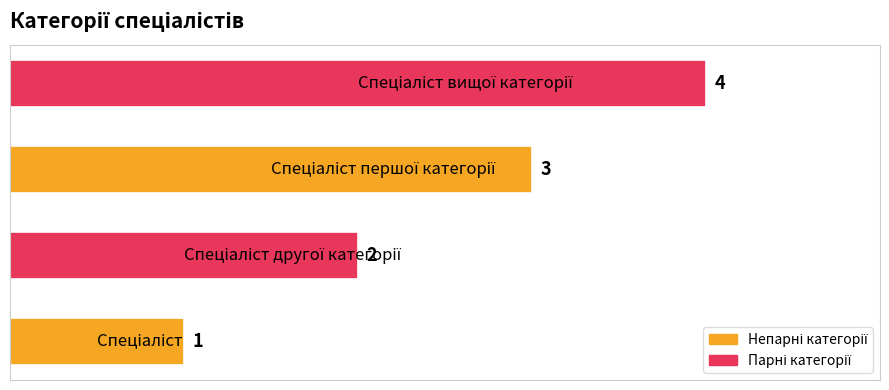

What is the sum of all values?

10